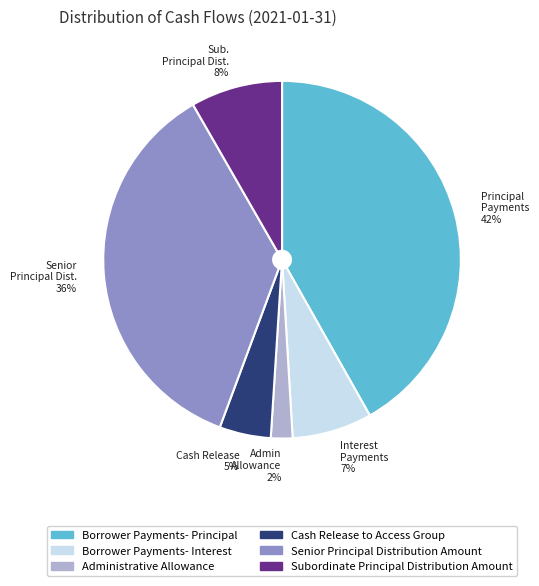

Is the sum of Cash Release to Access Group and Senior Principal Distribution Amount greater than half?

No